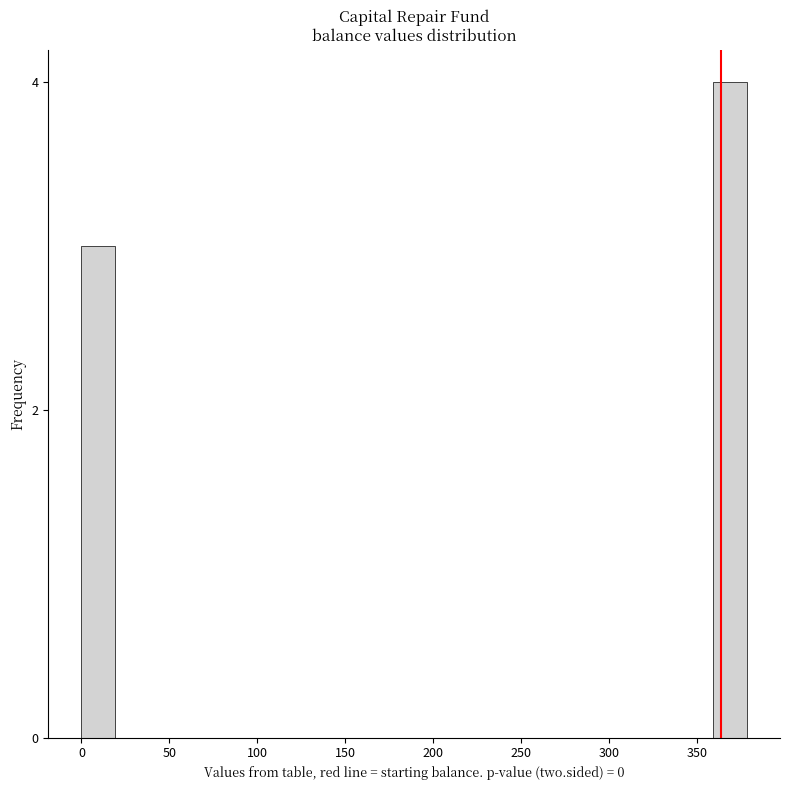

Around what value on the x-axis is the tallest bar? Give the approximate position of its centre, as read against the axis.

370